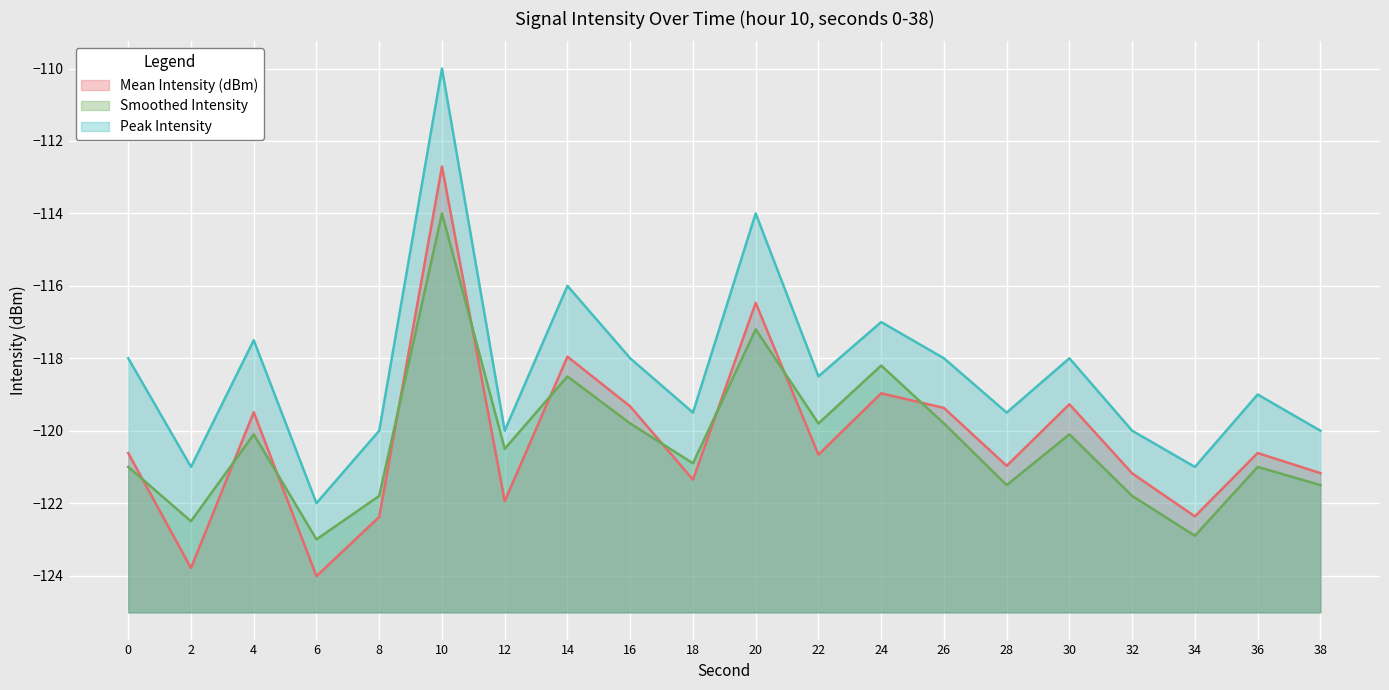

List the series in order of their peak value, highest first.

Peak Intensity, Mean Intensity (dBm), Smoothed Intensity